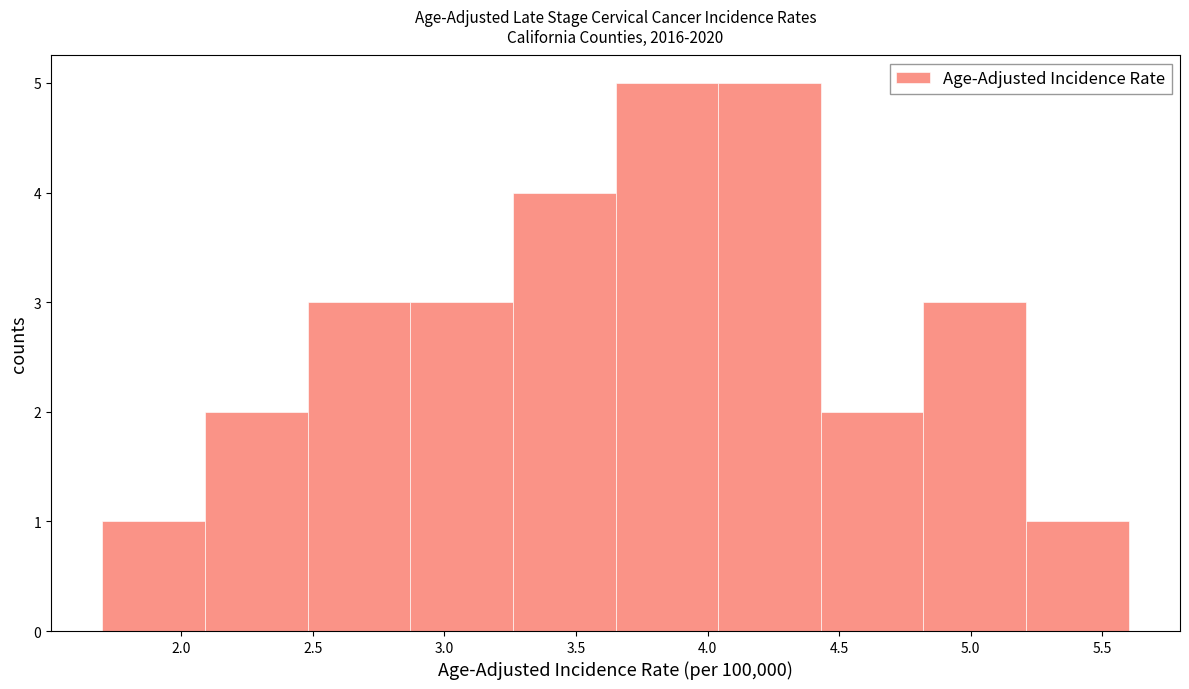

Reading left to right, transcribe this chart: for each bar, give the range it covers on the x-axis and its height. Neither the bar edges nor the heights are printed on the chart, so give them approximately, as read against the axes.

1.70 to 2.09: 1
2.09 to 2.48: 2
2.48 to 2.87: 3
2.87 to 3.26: 3
3.26 to 3.65: 4
3.65 to 4.04: 5
4.04 to 4.43: 5
4.43 to 4.82: 2
4.82 to 5.21: 3
5.21 to 5.60: 1